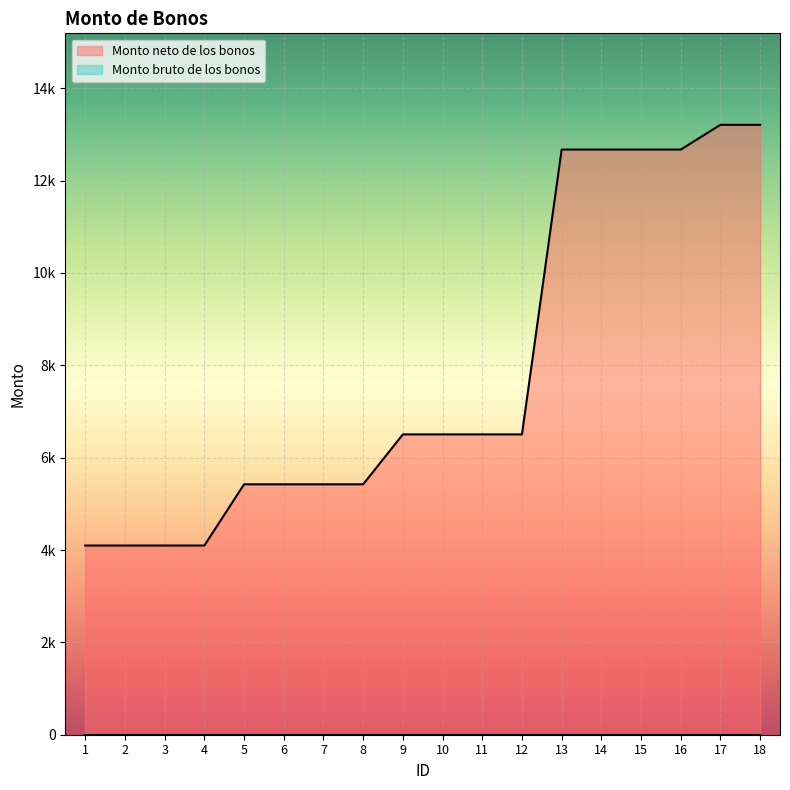

Reading left to right, extract all data points from this chart.

4097	4097	4097	4097	5423	5423	5423	5423	6504	6504	6504	6504	12672	12672	12672	12672	13208	13208